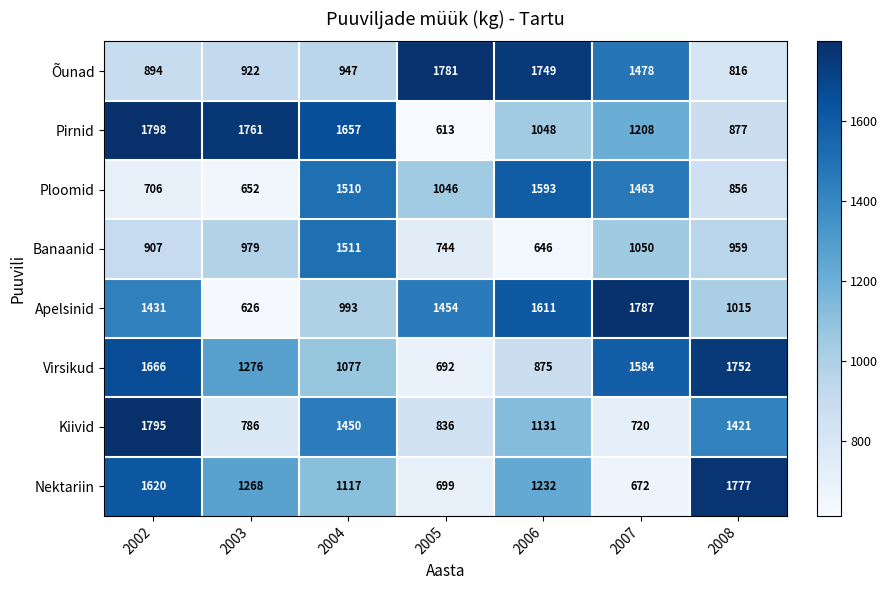

What is the sum of all Kiivid values?

8139